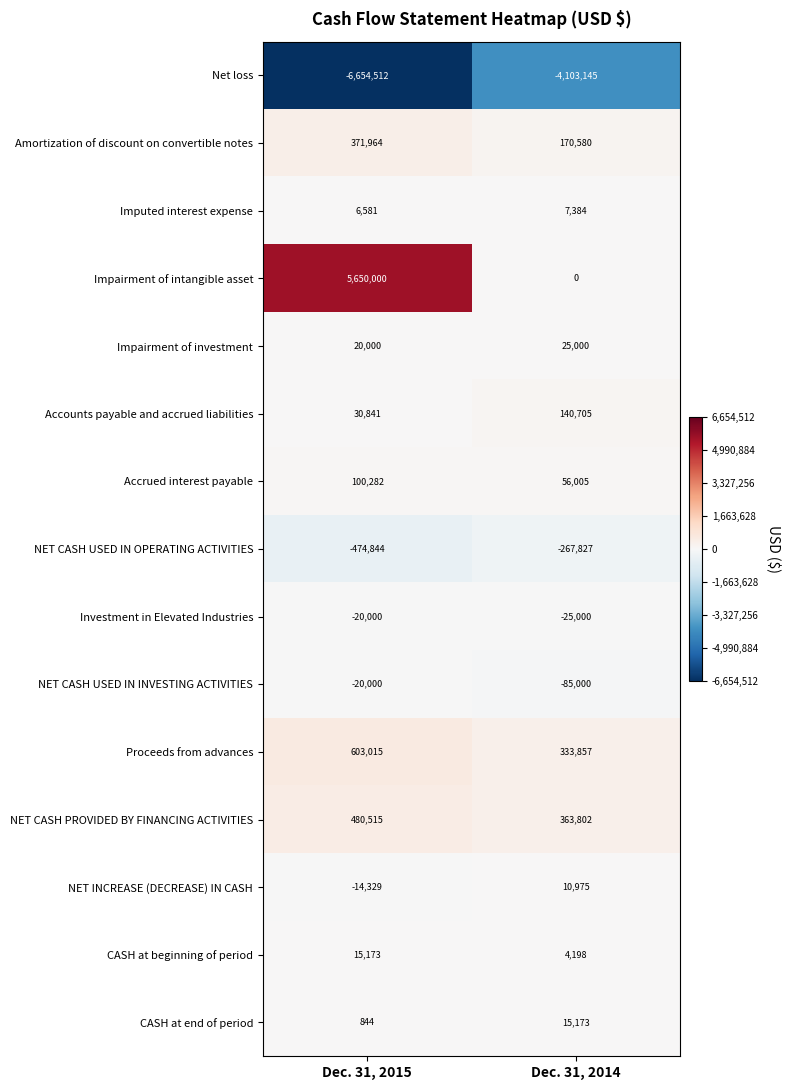

Reading left to right, list all the values displayed in this chart.

Net loss: Dec. 31, 2015=-6654512	Dec. 31, 2014=-4103145
Amortization of discount on convertible notes: Dec. 31, 2015=371964	Dec. 31, 2014=170580
Imputed interest expense: Dec. 31, 2015=6581	Dec. 31, 2014=7384
Impairment of intangible asset: Dec. 31, 2015=5650000	Dec. 31, 2014=0
Impairment of investment: Dec. 31, 2015=20000	Dec. 31, 2014=25000
Accounts payable and accrued liabilities: Dec. 31, 2015=30841	Dec. 31, 2014=140705
Accrued interest payable: Dec. 31, 2015=100282	Dec. 31, 2014=56005
NET CASH USED IN OPERATING ACTIVITIES: Dec. 31, 2015=-474844	Dec. 31, 2014=-267827
Investment in Elevated Industries: Dec. 31, 2015=-20000	Dec. 31, 2014=-25000
NET CASH USED IN INVESTING ACTIVITIES: Dec. 31, 2015=-20000	Dec. 31, 2014=-85000
Proceeds from advances: Dec. 31, 2015=603015	Dec. 31, 2014=333857
NET CASH PROVIDED BY FINANCING ACTIVITIES: Dec. 31, 2015=480515	Dec. 31, 2014=363802
NET INCREASE (DECREASE) IN CASH: Dec. 31, 2015=-14329	Dec. 31, 2014=10975
CASH at beginning of period: Dec. 31, 2015=15173	Dec. 31, 2014=4198
CASH at end of period: Dec. 31, 2015=844	Dec. 31, 2014=15173